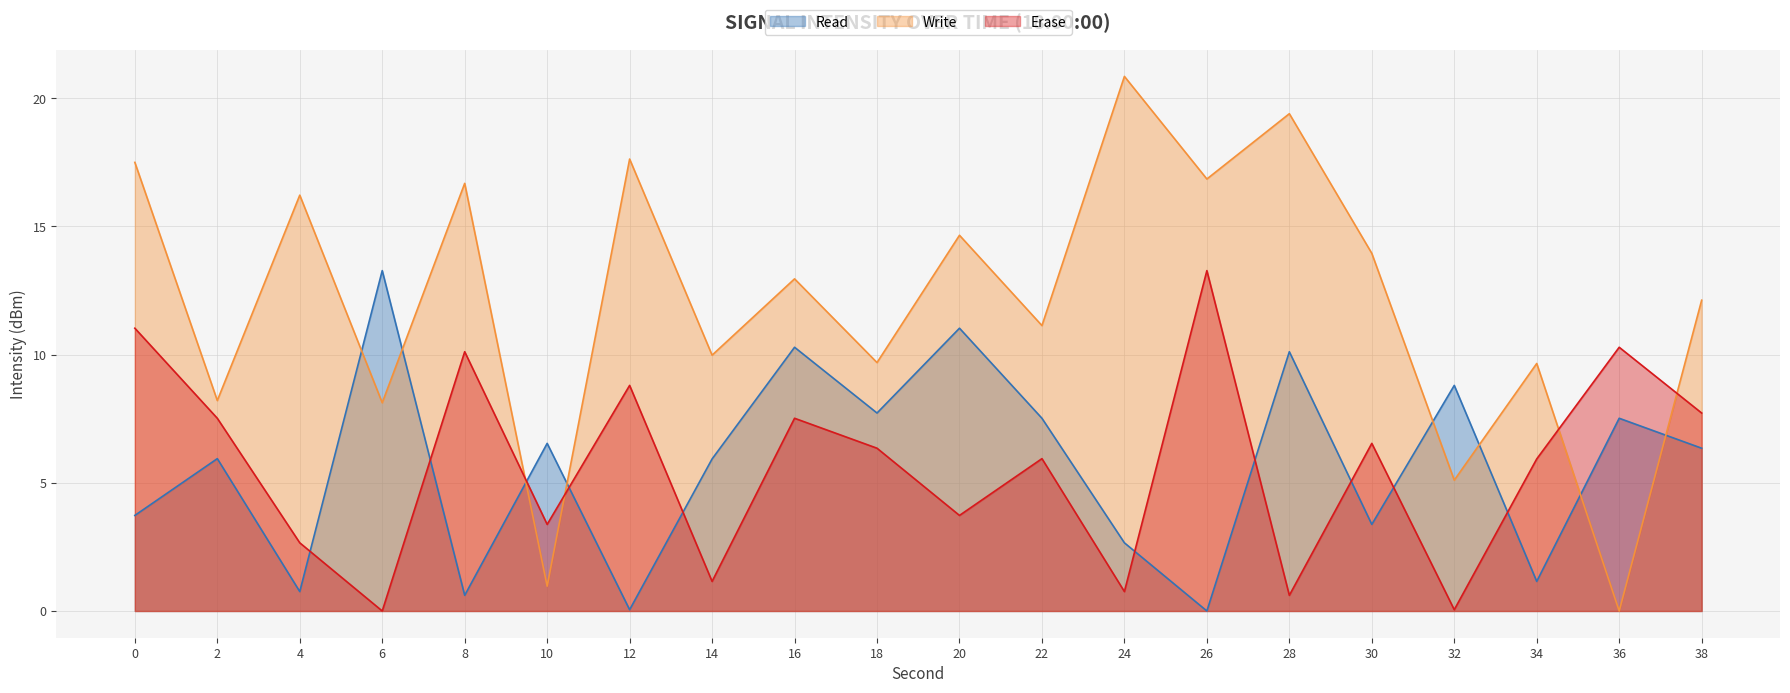

Reading left to right, extract all data points from this chart.

Read: 0=3.7	2=5.9	4=0.8	6=13.3	8=0.6	10=6.5	12=0.0	14=5.9	16=10.3	18=7.7	20=11.0	22=7.5	24=2.7	26=0.0	28=10.1	30=3.4	32=8.8	34=1.2	36=7.5	38=6.3
Write: 0=17.5	2=8.2	4=16.2	6=8.1	8=16.7	10=1.0	12=17.6	14=10.0	16=13.0	18=9.7	20=14.7	22=11.1	24=20.8	26=16.8	28=19.4	30=13.9	32=5.1	34=9.7	36=0.0	38=12.1
Erase: 0=11.0	2=7.5	4=2.7	6=0.0	8=10.1	10=3.4	12=8.8	14=1.2	16=7.5	18=6.3	20=3.7	22=5.9	24=0.8	26=13.3	28=0.6	30=6.5	32=0.0	34=5.9	36=10.3	38=7.7